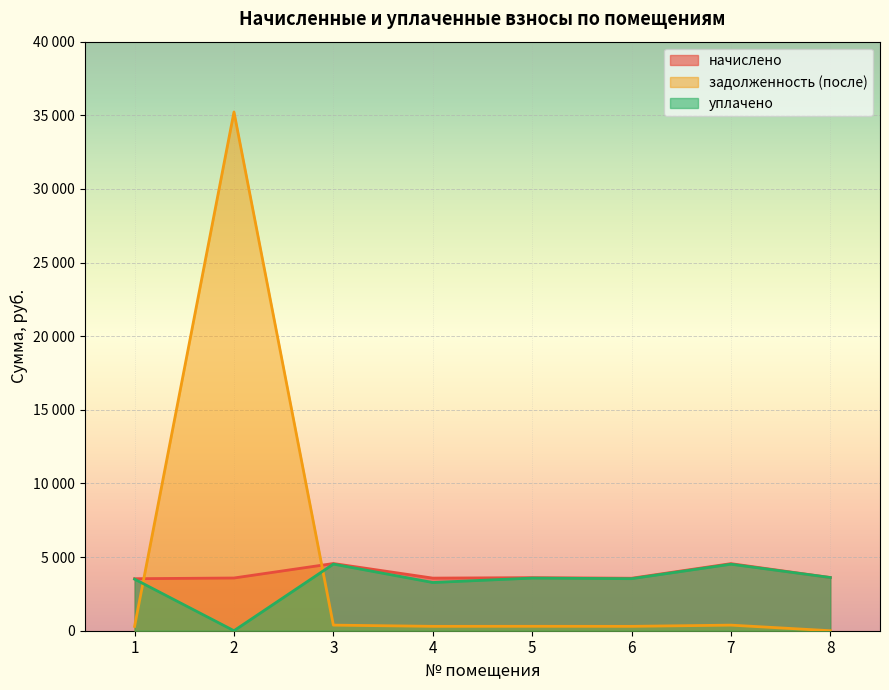

At which category does начислено reach its first local valley?

4